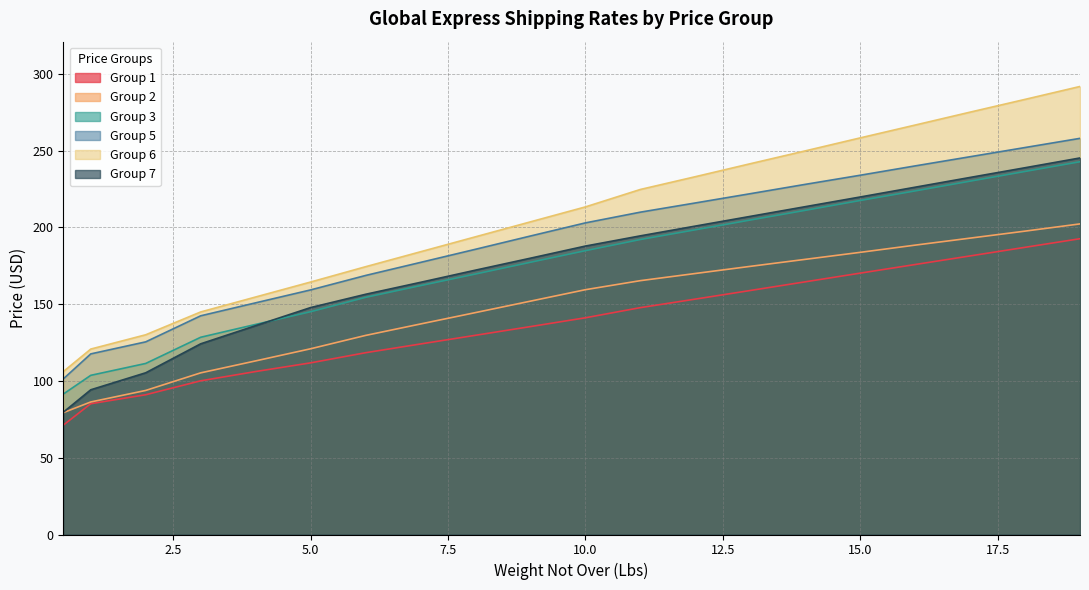

The Group 7 series shows 164.2 at 7. True or false?

True